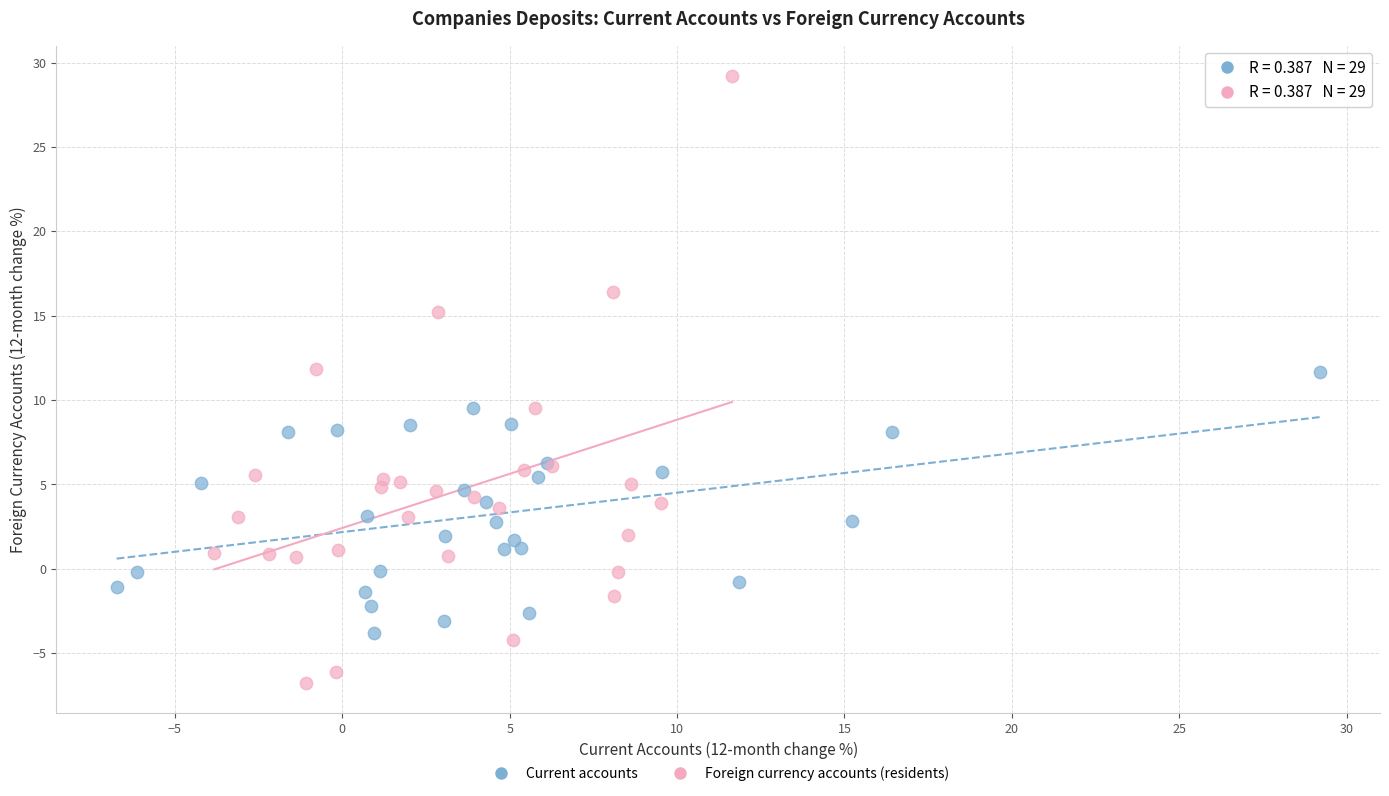

Which series reaches the minimum Y coordinate?

Foreign currency accounts (residents)